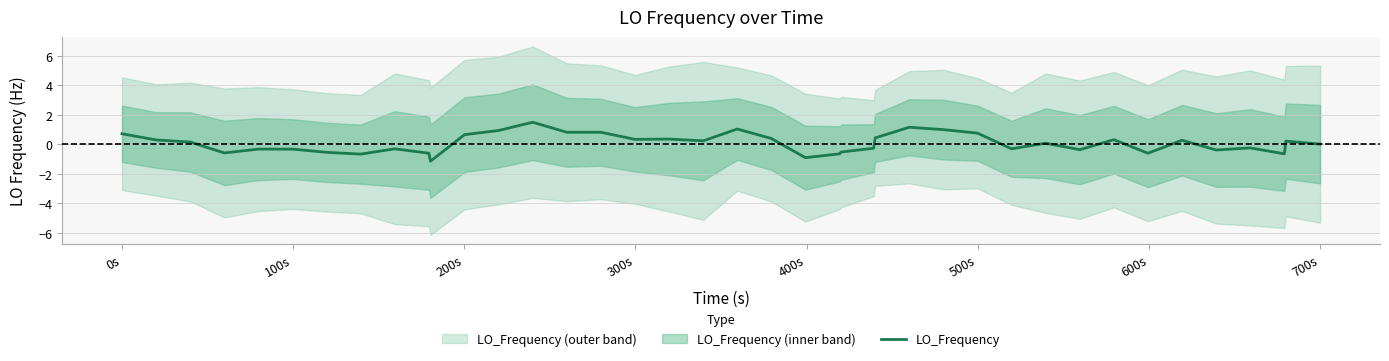

Does the chart display data point markers on the line(s)?

No